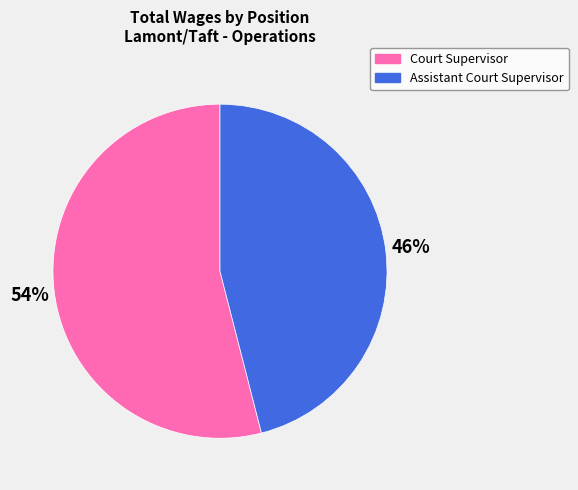

Between Court Supervisor and Assistant Court Supervisor, which is larger?

Court Supervisor